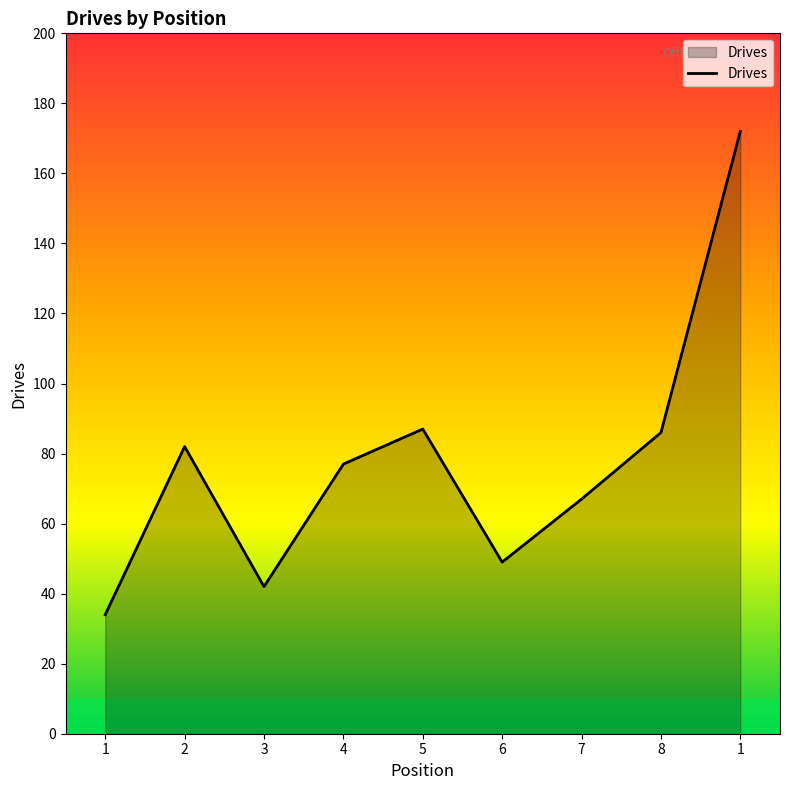

What is the sum of all values?

696